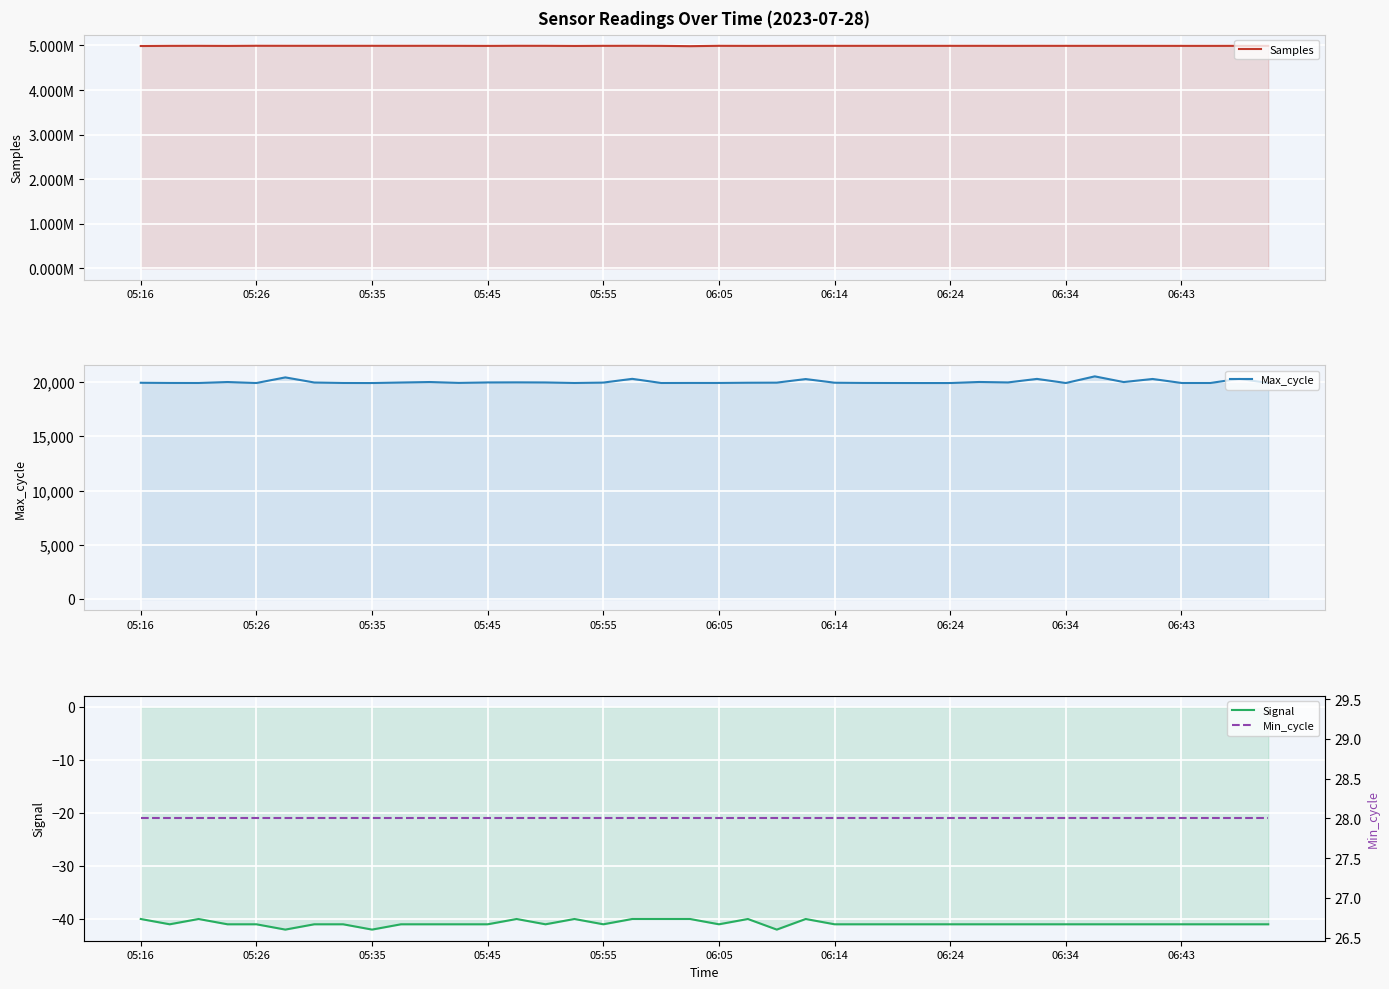

How many data points in Samples are above 4991983?

19